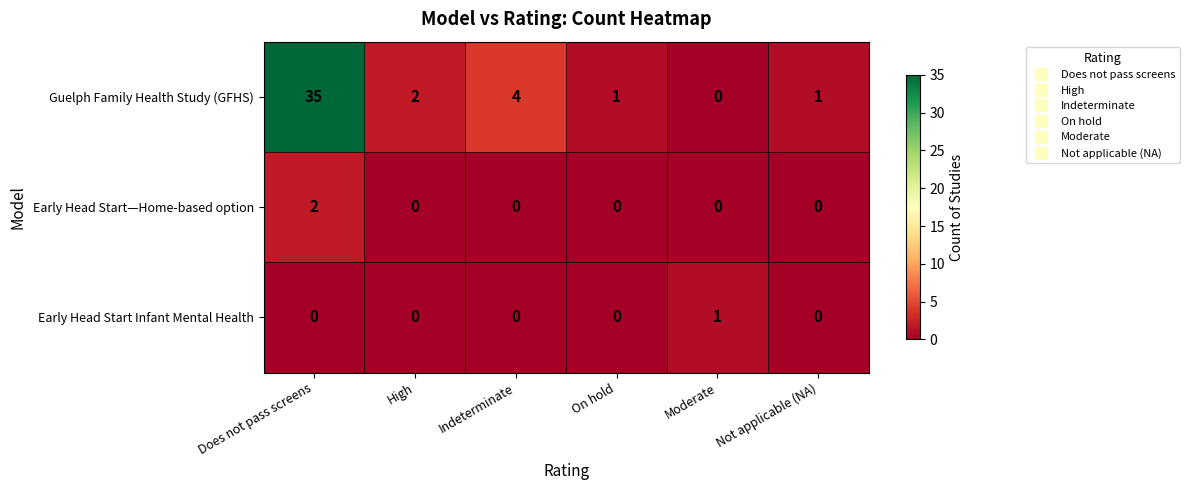

List the series in order of their peak value, lowest first.

Early Head Start Infant Mental Health, Early Head Start—Home-based option, Guelph Family Health Study (GFHS)